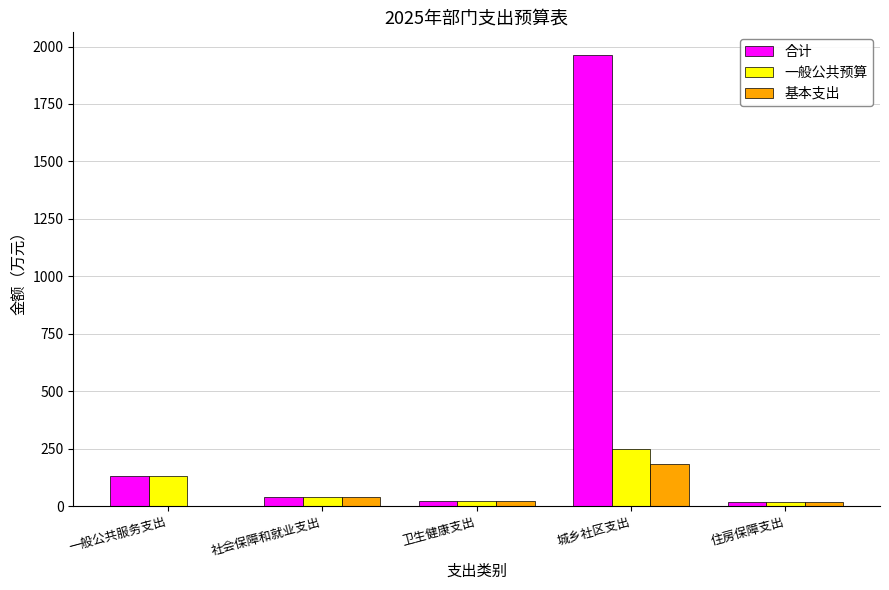

What is the total value across all series at 社会保障和就业支出?

116.9